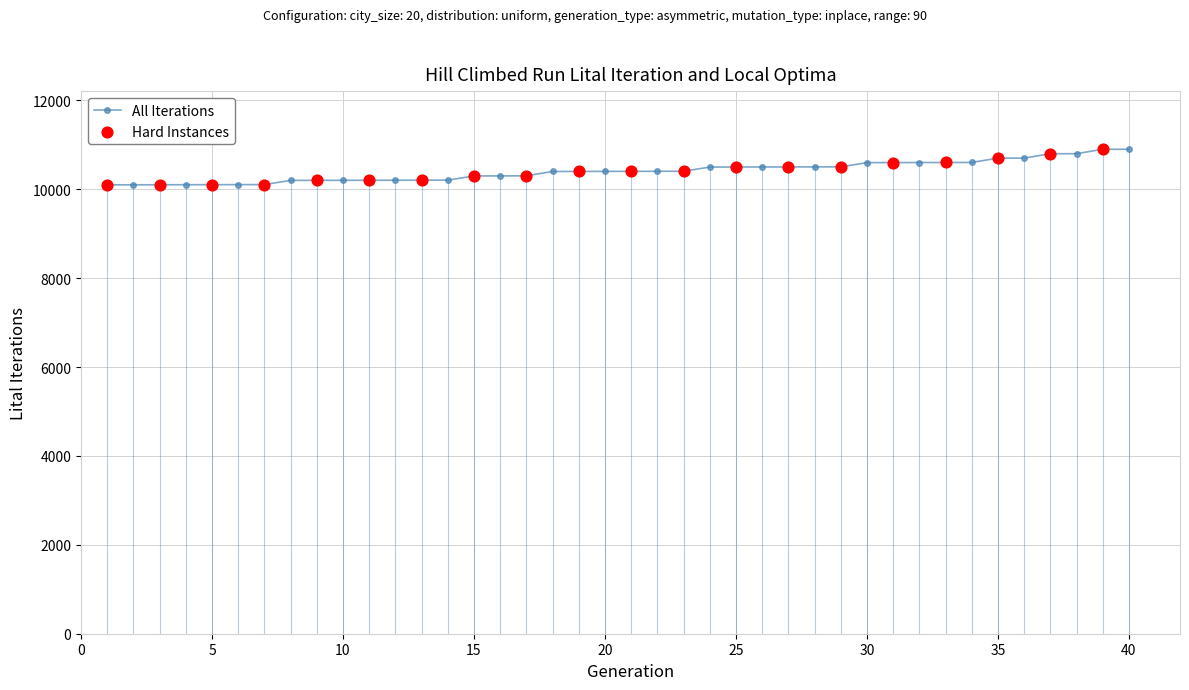

What is the sum of all values?

416337